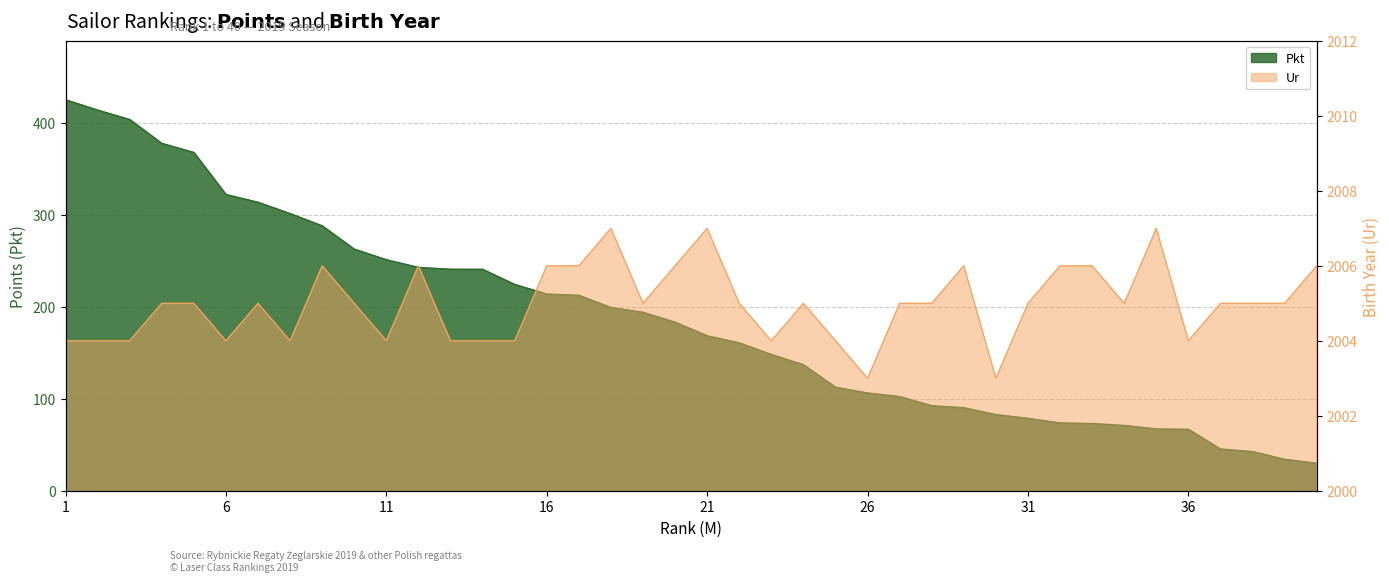

Reading left to right, list all the values displayed in this chart.

Pkt: 425.0	413.7	403.5	377.6	367.7	322.0	313.6	301.3	287.9	262.6	251.1	242.8	240.8	240.8	224.3	213.8	212.4	199.2	194.0	183.2	168.4	160.8	148.2	137.0	112.6	106.3	102.4	92.5	90.3	82.9	78.8	73.8	73.1	71.1	67.2	66.9	45.5	42.6	34.3	30.0
Ur: 2004.0	2004.0	2004.0	2005.0	2005.0	2004.0	2005.0	2004.0	2006.0	2005.0	2004.0	2006.0	2004.0	2004.0	2004.0	2006.0	2006.0	2007.0	2005.0	2006.0	2007.0	2005.0	2004.0	2005.0	2004.0	2003.0	2005.0	2005.0	2006.0	2003.0	2005.0	2006.0	2006.0	2005.0	2007.0	2004.0	2005.0	2005.0	2005.0	2006.0